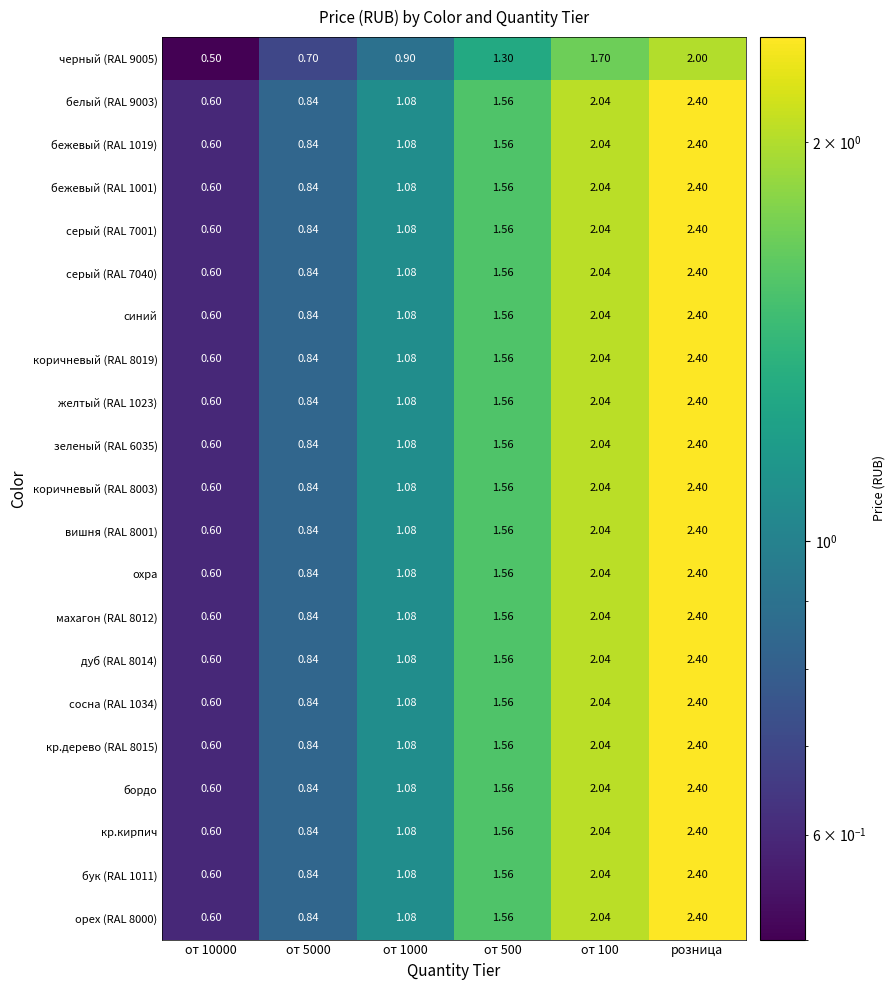

At which category does the chart reach its peak across all series?

розница